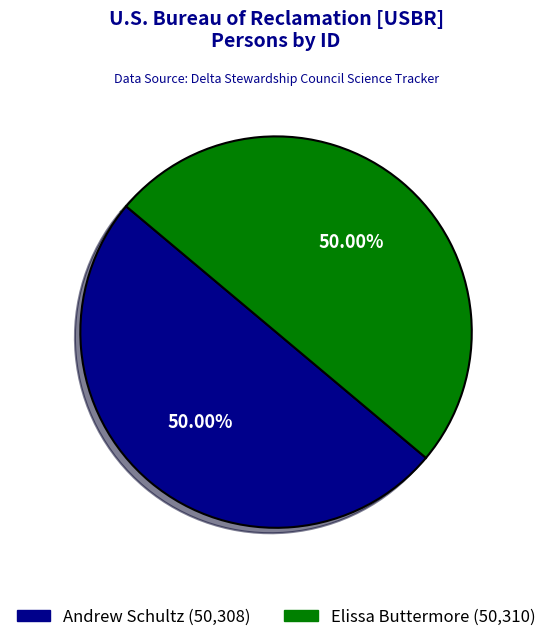

What percentage is the Elissa Buttermore slice, to the nearest percent?

50%